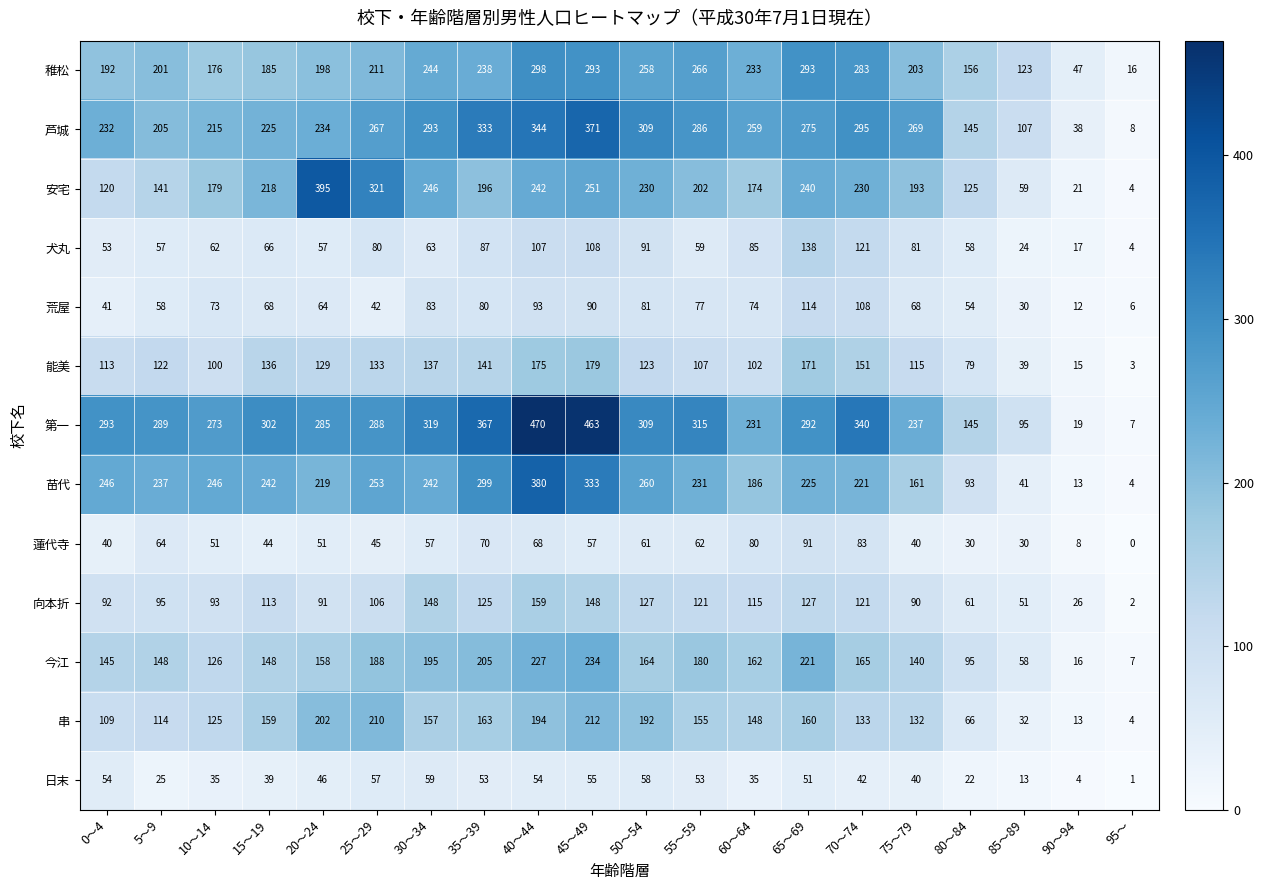

True or false: 串 has a value of 93 at 80～84.

False